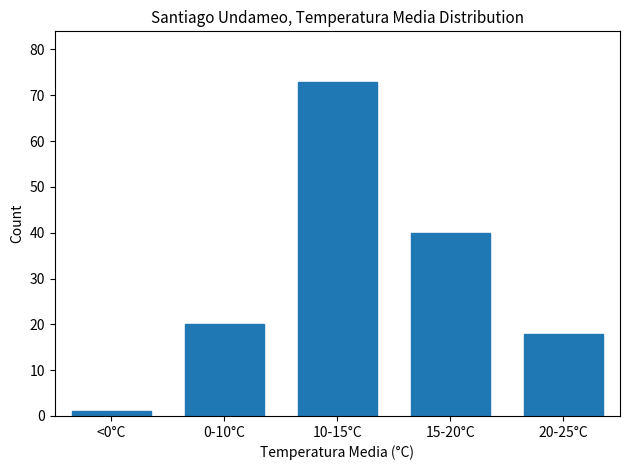

Reading right to left, transcribe all the data shown in this chart.

20-25°C=18	15-20°C=40	10-15°C=73	0-10°C=20	<0°C=1